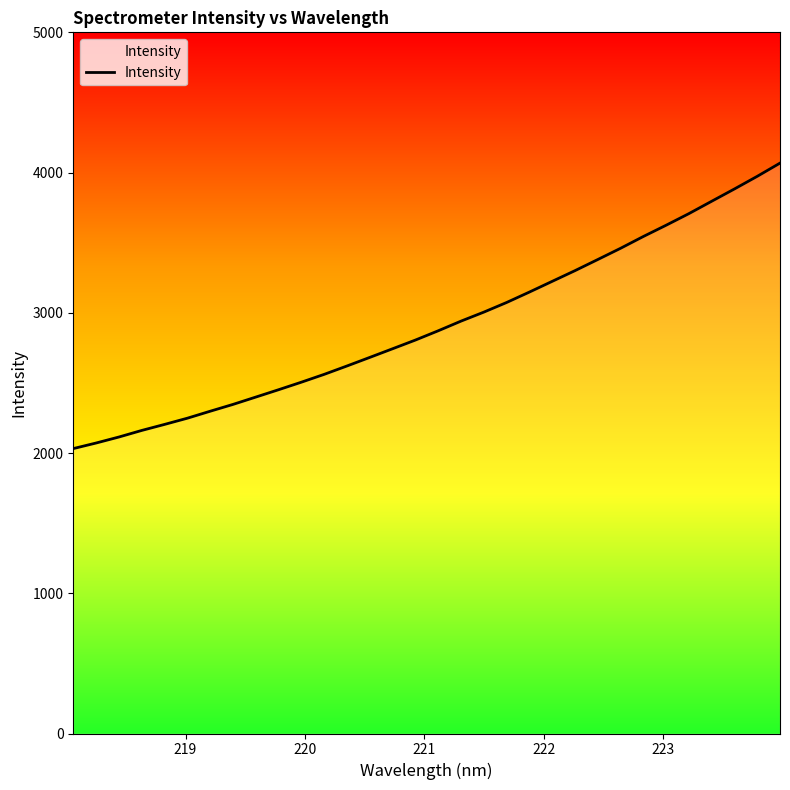

What is the greatest value displayed?

4067.4